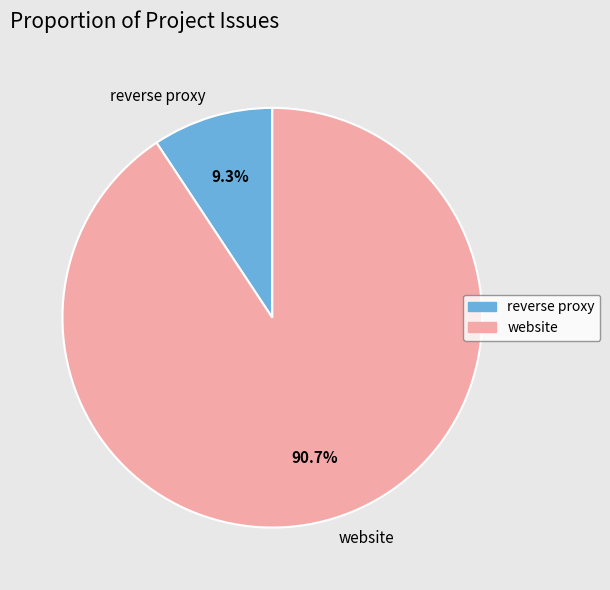

Count the number of slices in the pie.

2